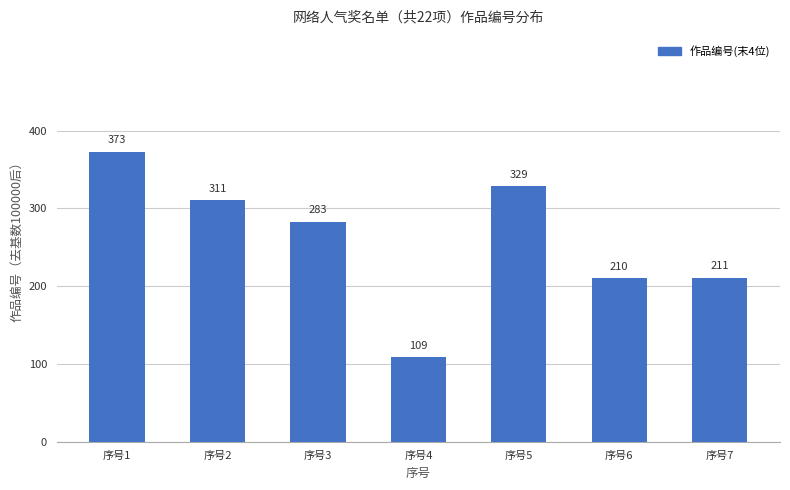

Is it true that the value at 序号6 is 210?

True